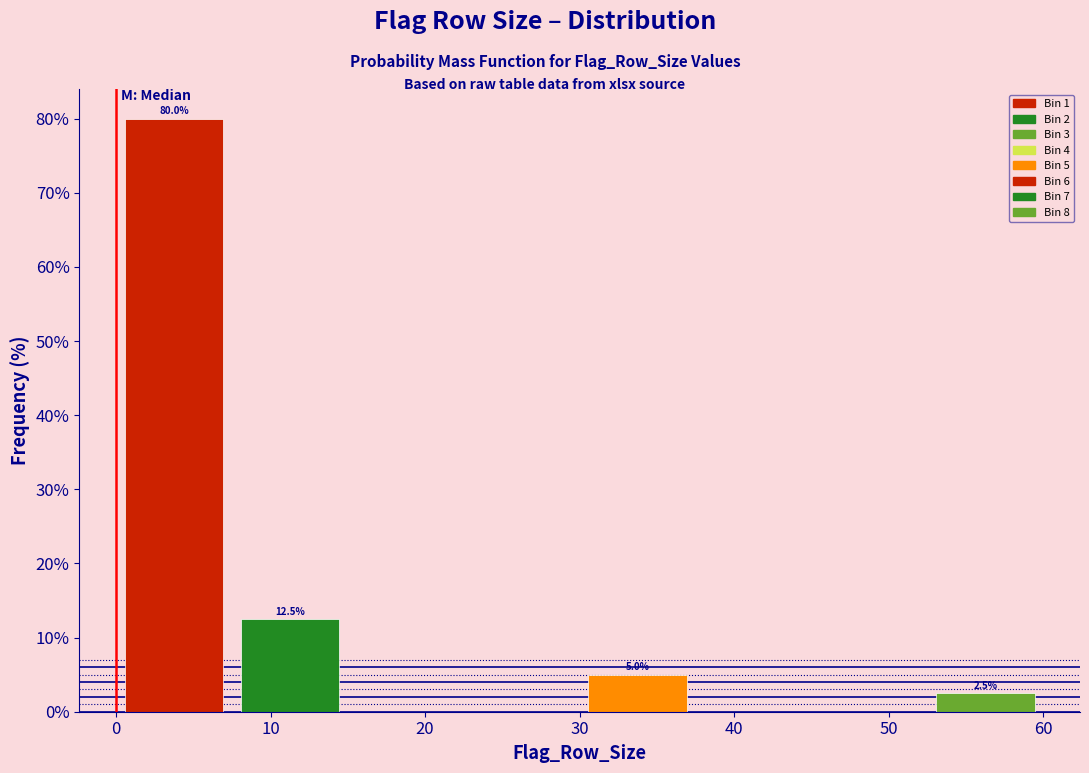

Which range on the x-axis has the tallest bar?

0.0 to 7.5